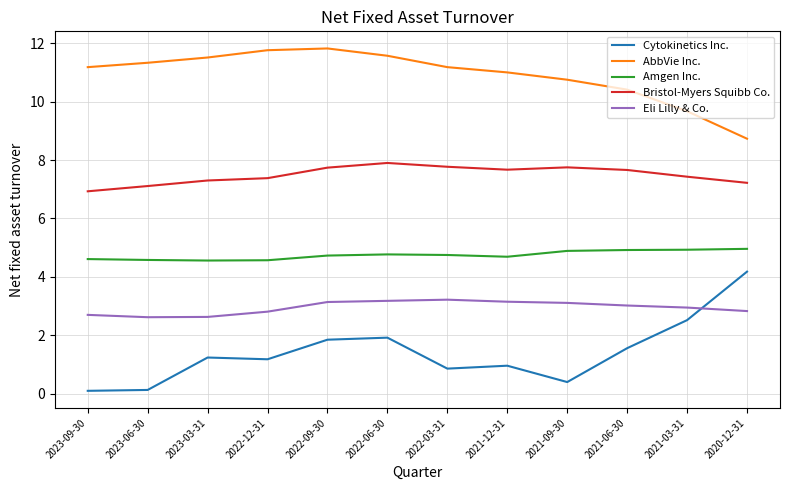

What is the average value of the Bristol-Myers Squibb Co. series?

7.5